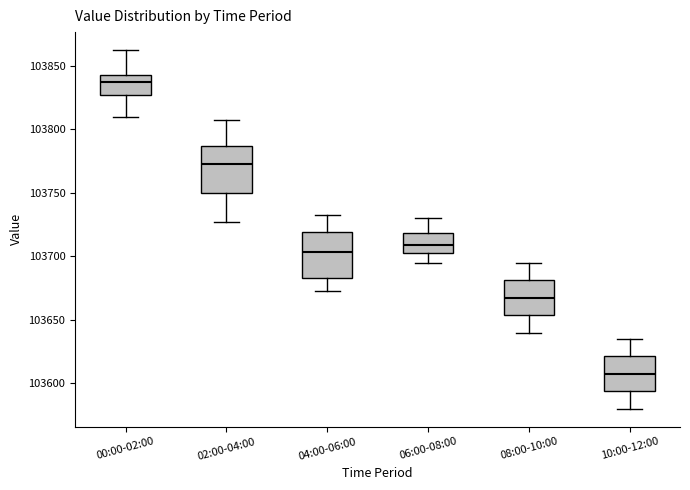

Which box has the lowest median line?

10:00-12:00